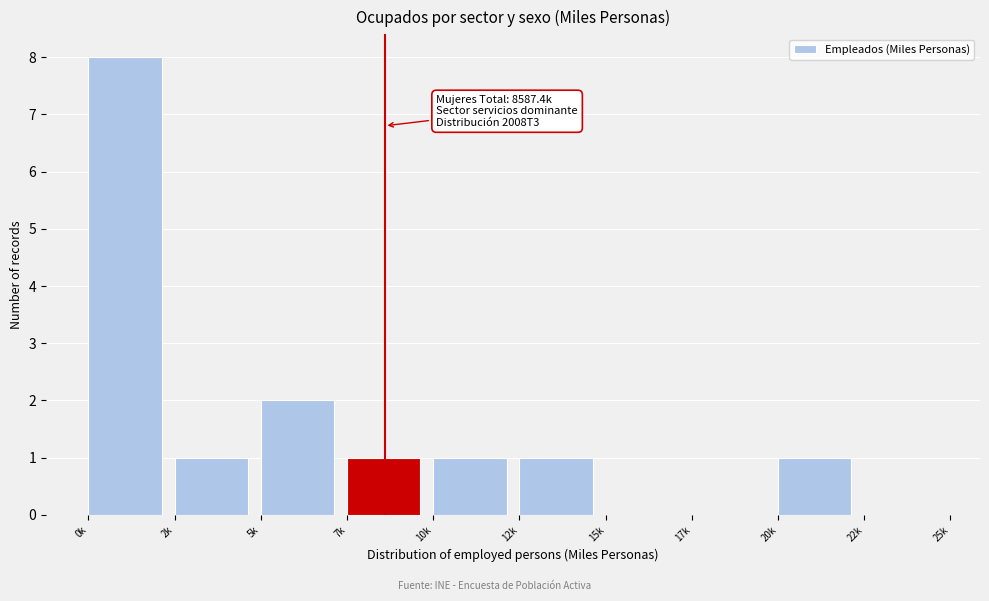

Reading left to right, extract all data points from this chart.

0k=8	2k=1	5k=2	7k=1	10k=1	12k=1	15k=0	17k=0	20k=1	22k=0